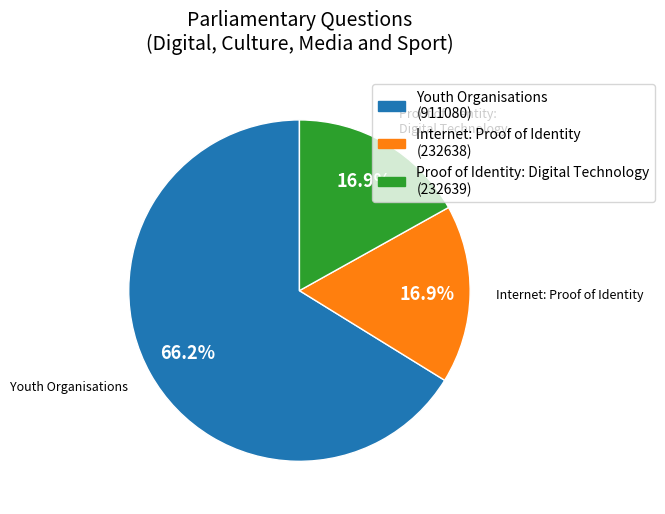

Do Proof of Identity: Digital Technology and Youth Organisations together represent more than half of the pie?

Yes